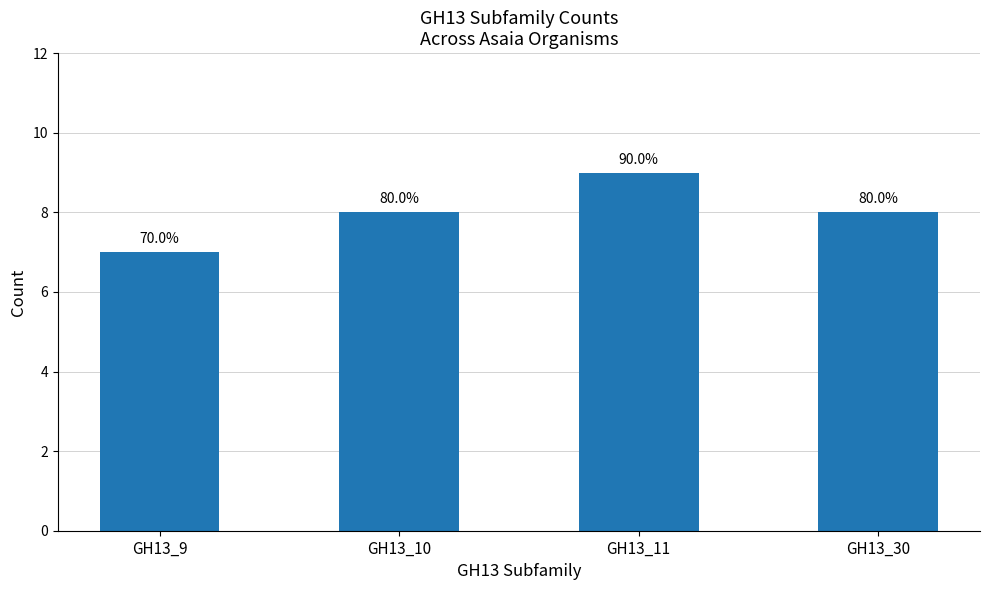

Where is the data nearest to the value 8?

GH13_10